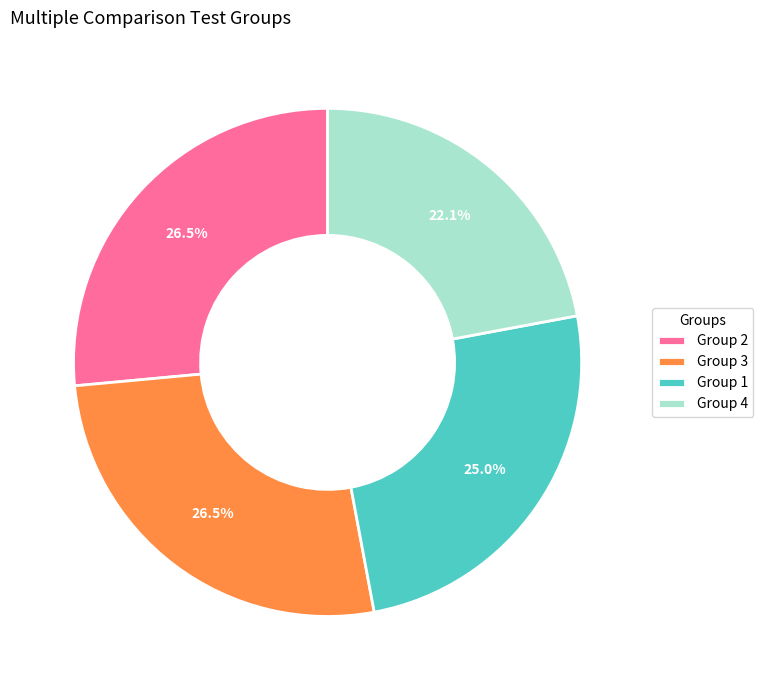

Count the number of slices in the pie.

4